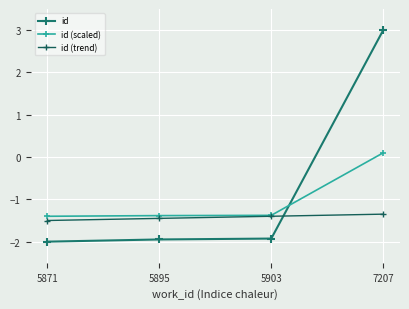

True or false: id (scaled) and id (trend) intersect in this chart.

False